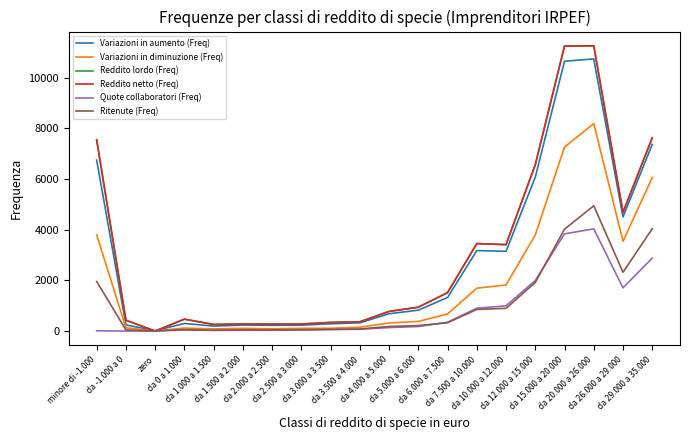

Is the value of Reddito lordo (Freq) at da 5.000 a 6.000 greater than the value of Quote collaboratori (Freq) at da 0 a 1.000?

Yes